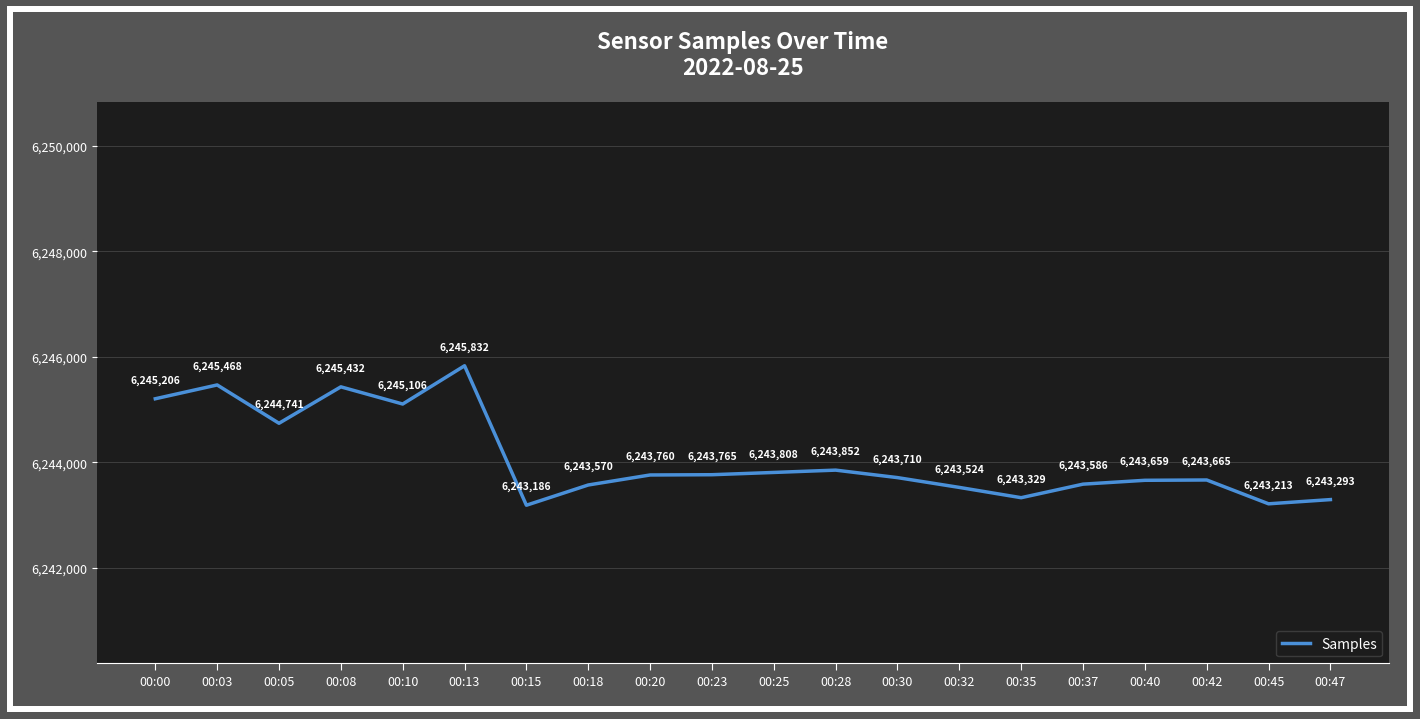

Is this an area chart (filled region under the line)?

No